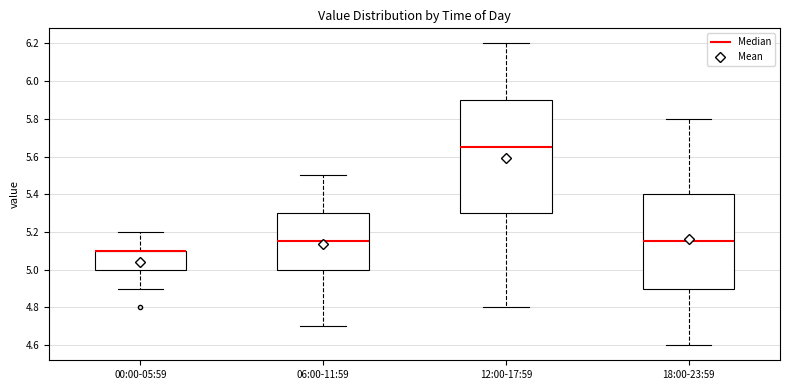

Reading left to right, transcribe this box plot: for each box, give where its median line is, the range the box spans, and where its two whiskers end, as read against the y-axis. The values are not printed on the chart, so give them approximately, as read against the axis.

00:00-05:59: median 5.10 (drawn on the box's upper edge), box 5.00 to 5.10, whiskers 4.90 to 5.20
06:00-11:59: median 5.16, box 5.00 to 5.30, whiskers 4.70 to 5.50
12:00-17:59: median 5.66, box 5.30 to 5.90, whiskers 4.80 to 6.20
18:00-23:59: median 5.16, box 4.90 to 5.40, whiskers 4.60 to 5.80